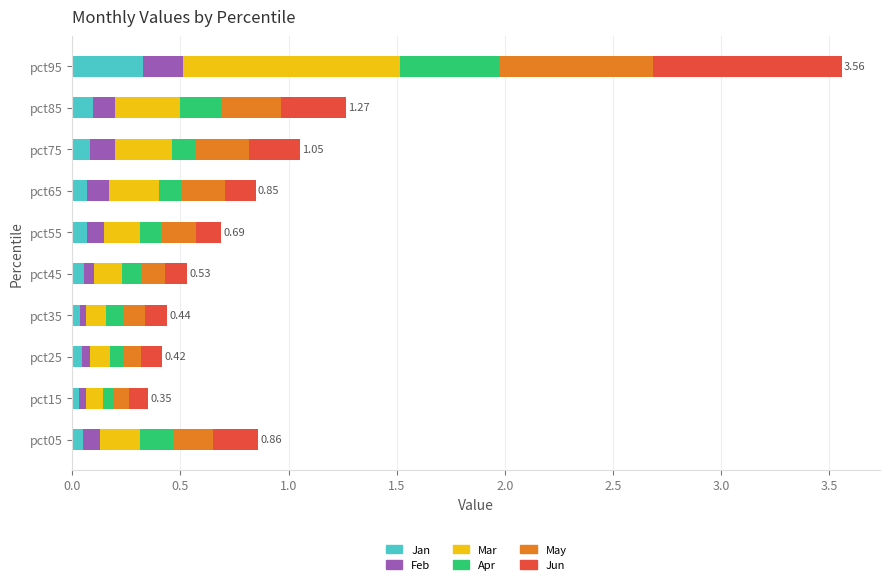

At which category is the sum across all series the highest?

pct95